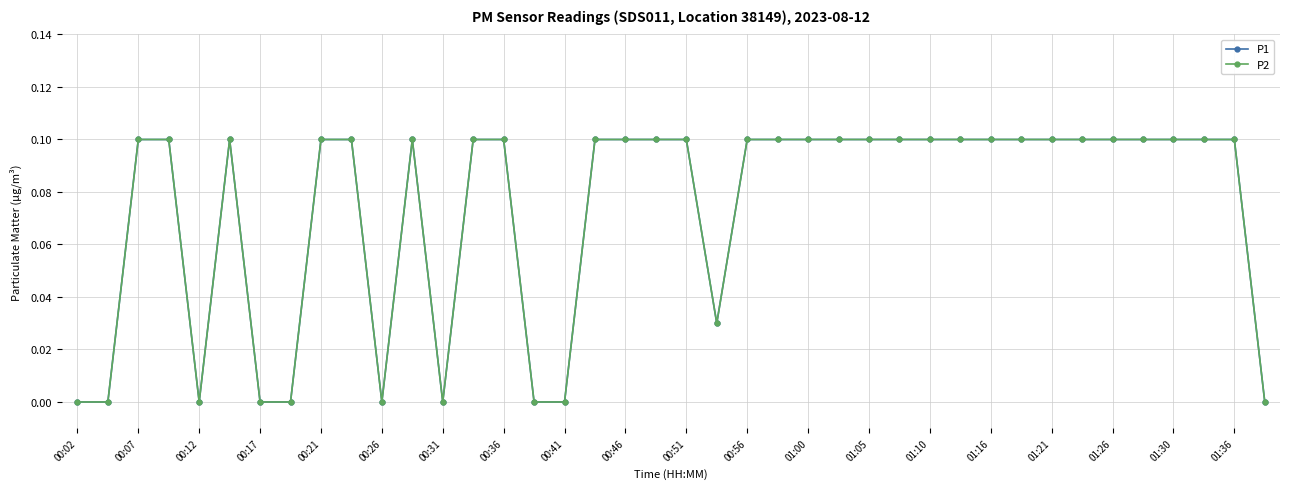

Which label corresponds to the smallest value in the chart?

00:02